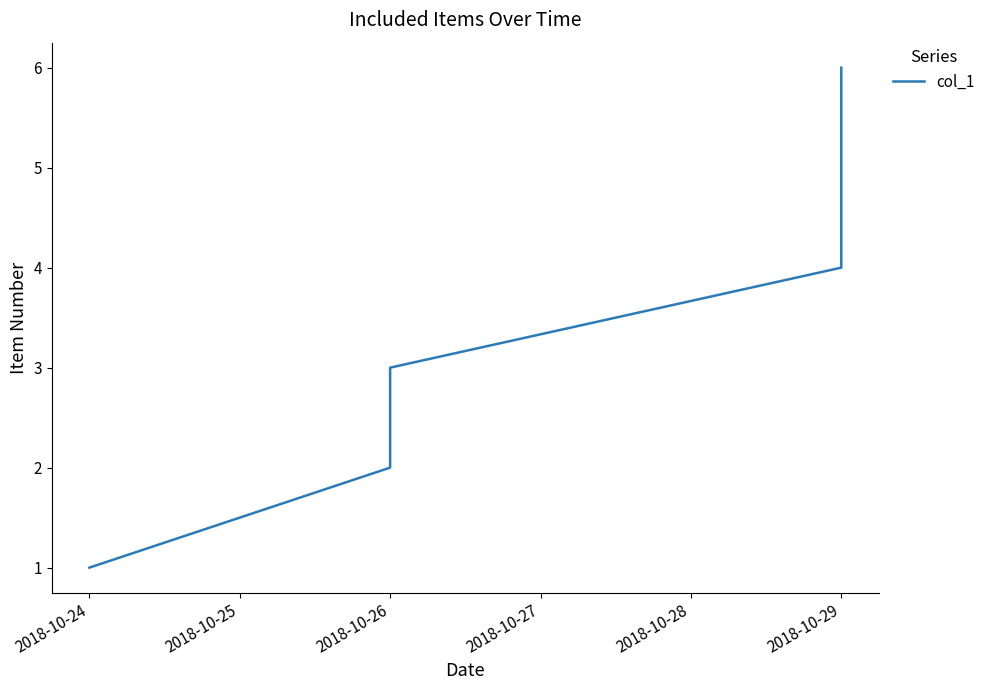

What is the approximate value at 2018-10-26?

2